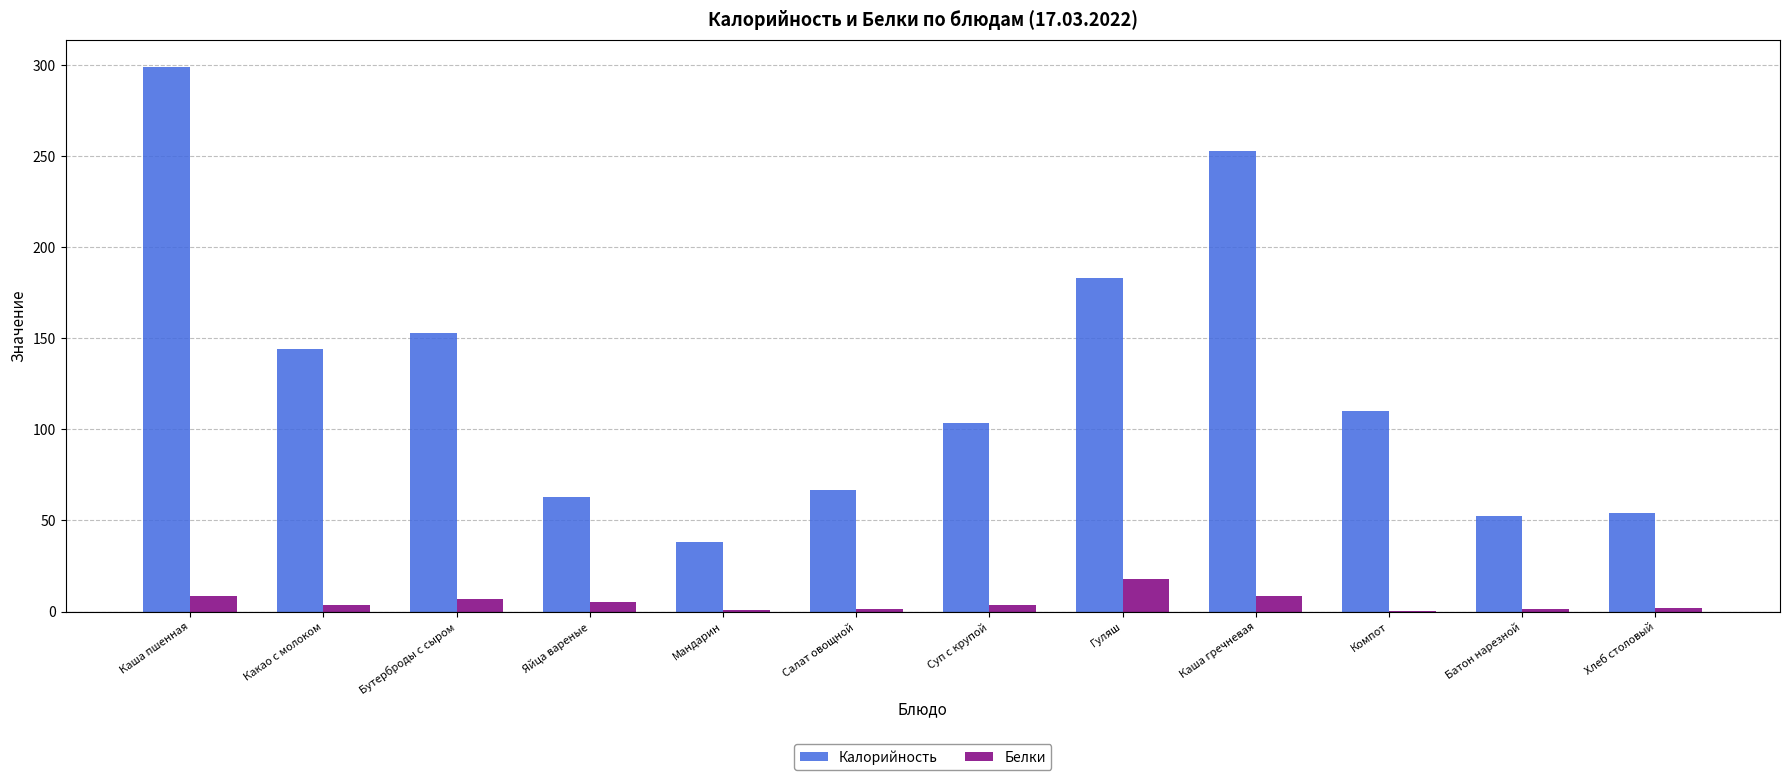

Which series has the widest spread of values?

Калорийность